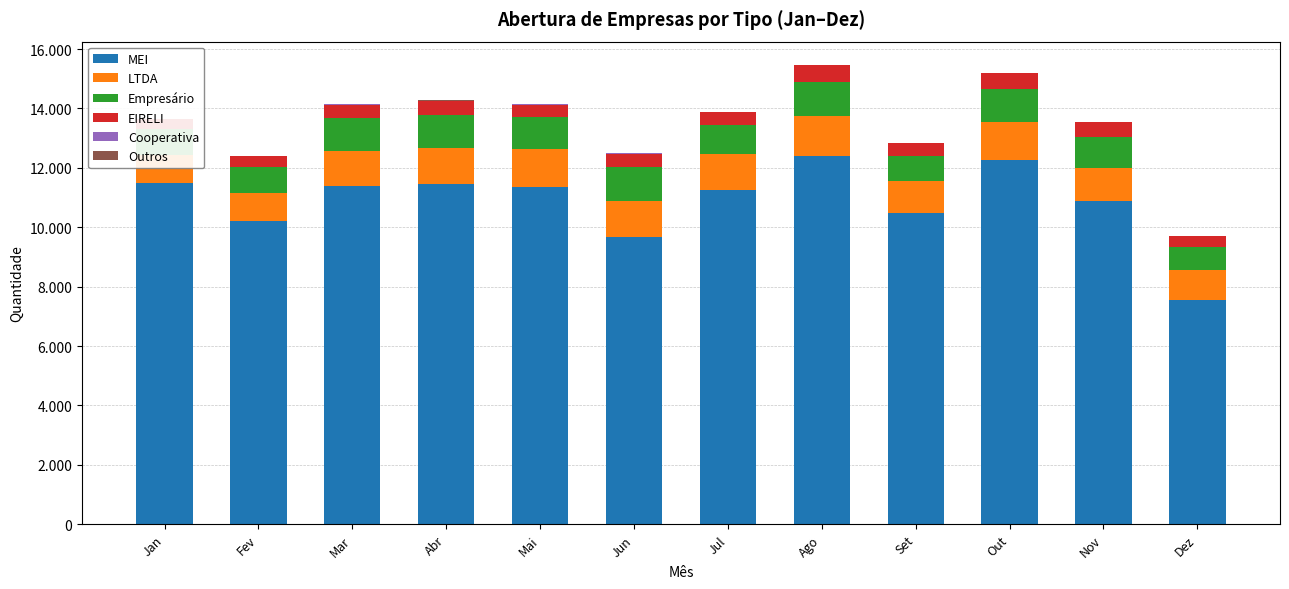

What is the greatest value displayed?

12396